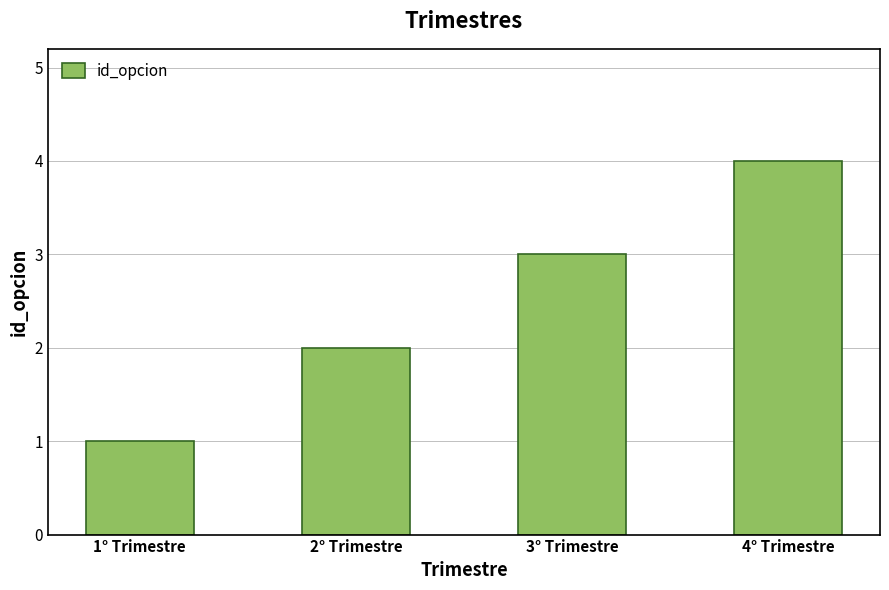

Count the values in the range 2 to 4.

3